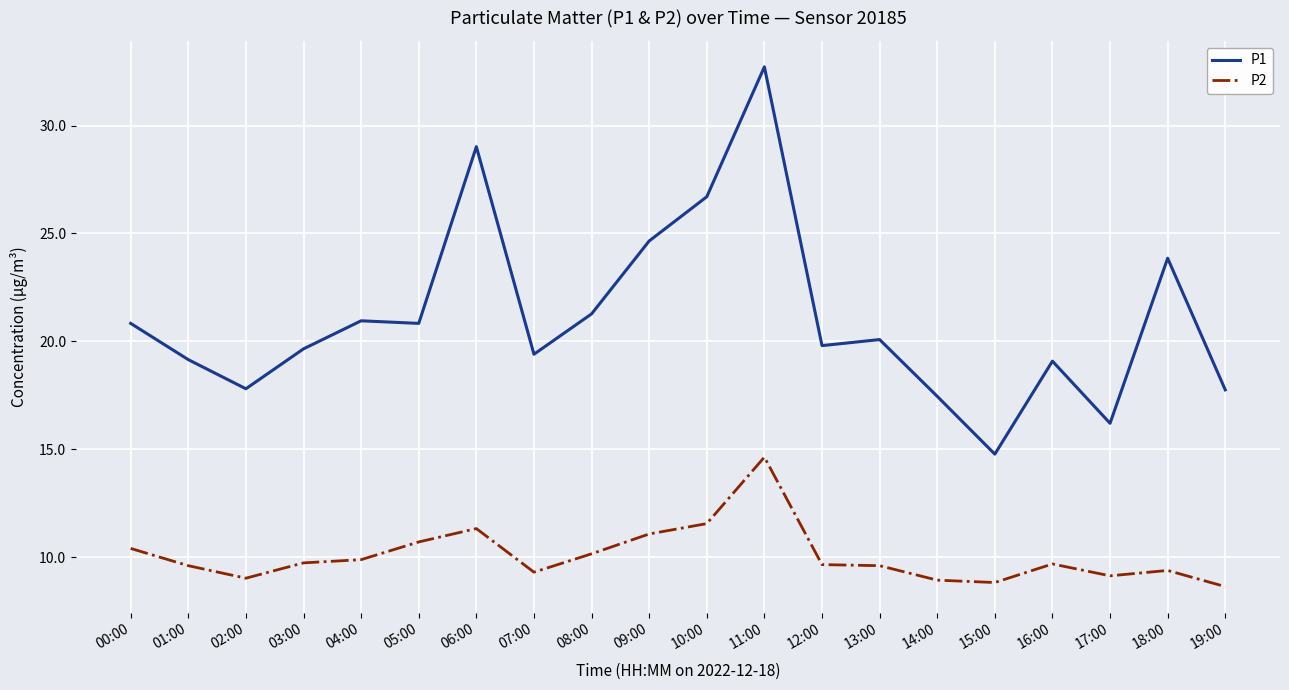

What is the average value of the P2 series?

10.1